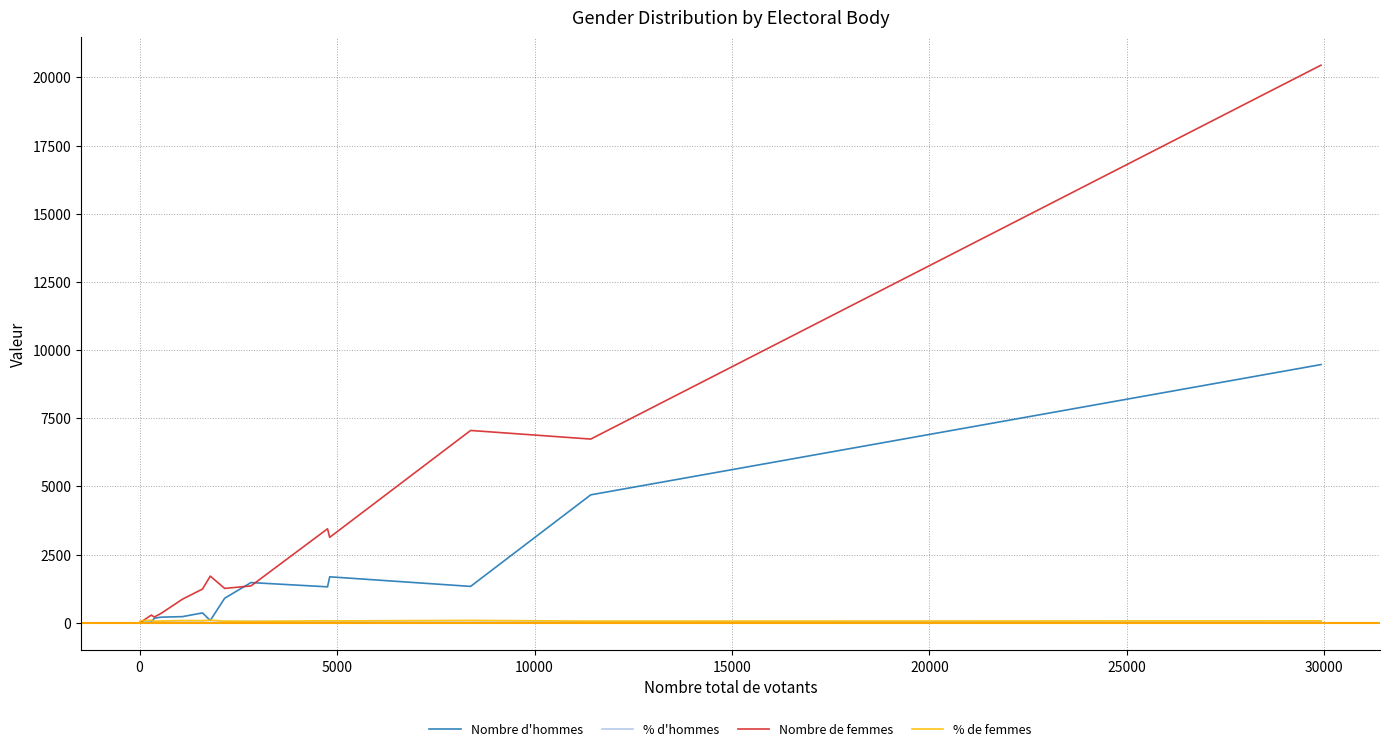

Which series has the largest total across all categories?

Nombre de femmes